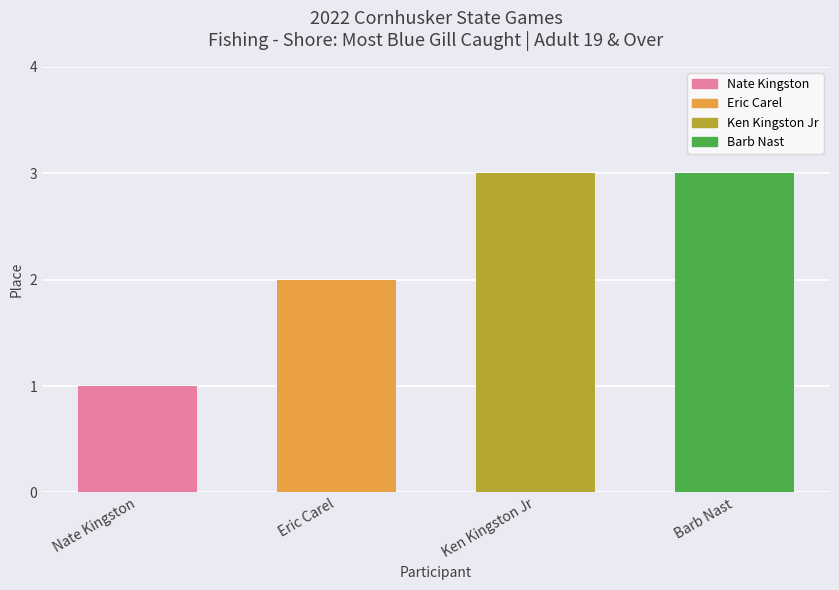

What is the value of the 1st bar from the left?

1